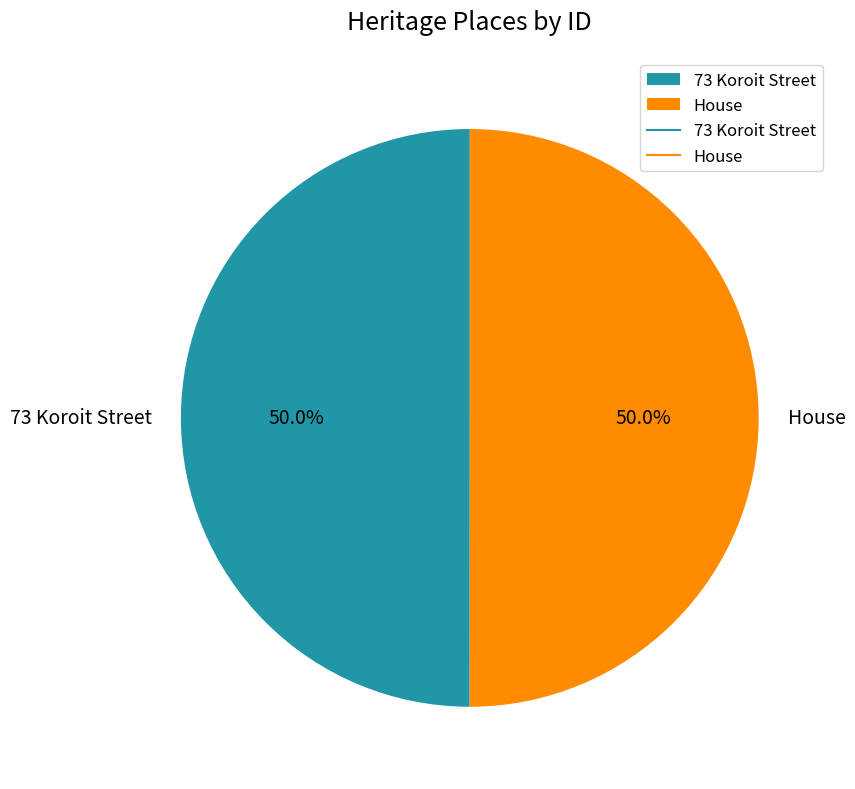

Approximately how many times larger is the value at 73 Koroit Street compared to House?

1.0